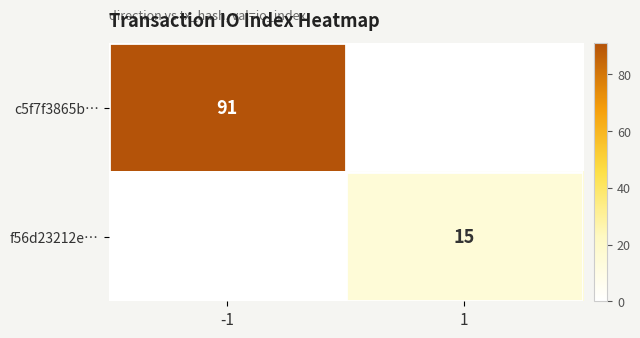

The value of c5f7f3865b… at -1 is 162. True or false?

False